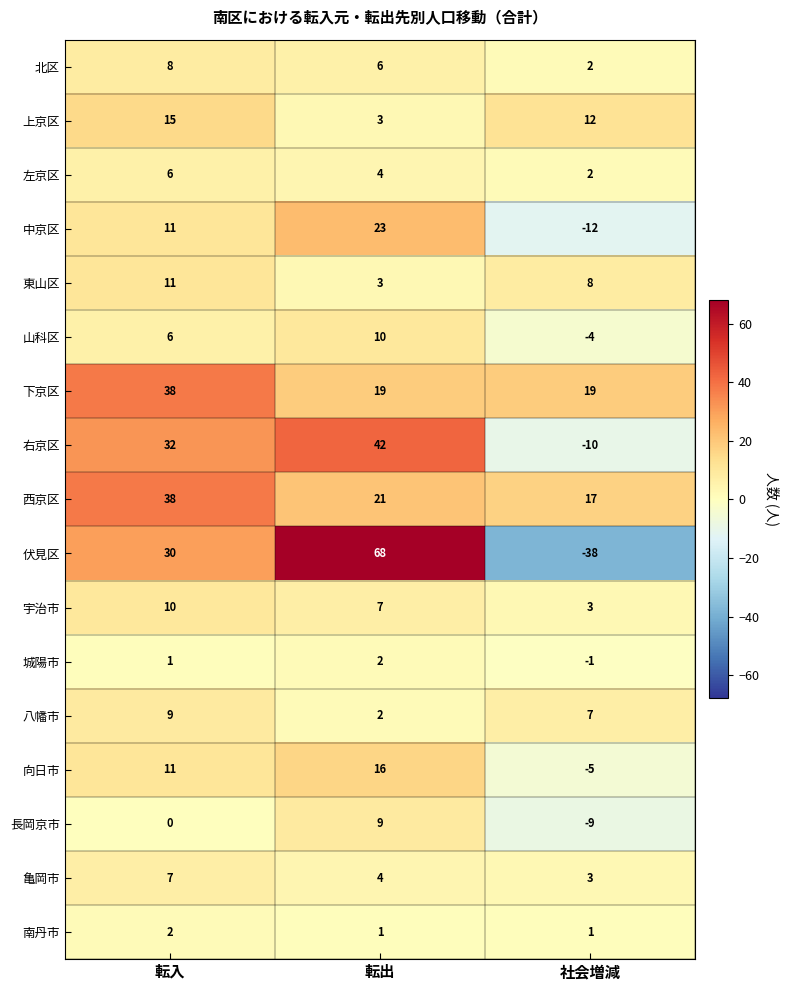

Which series has the widest spread of values?

伏見区